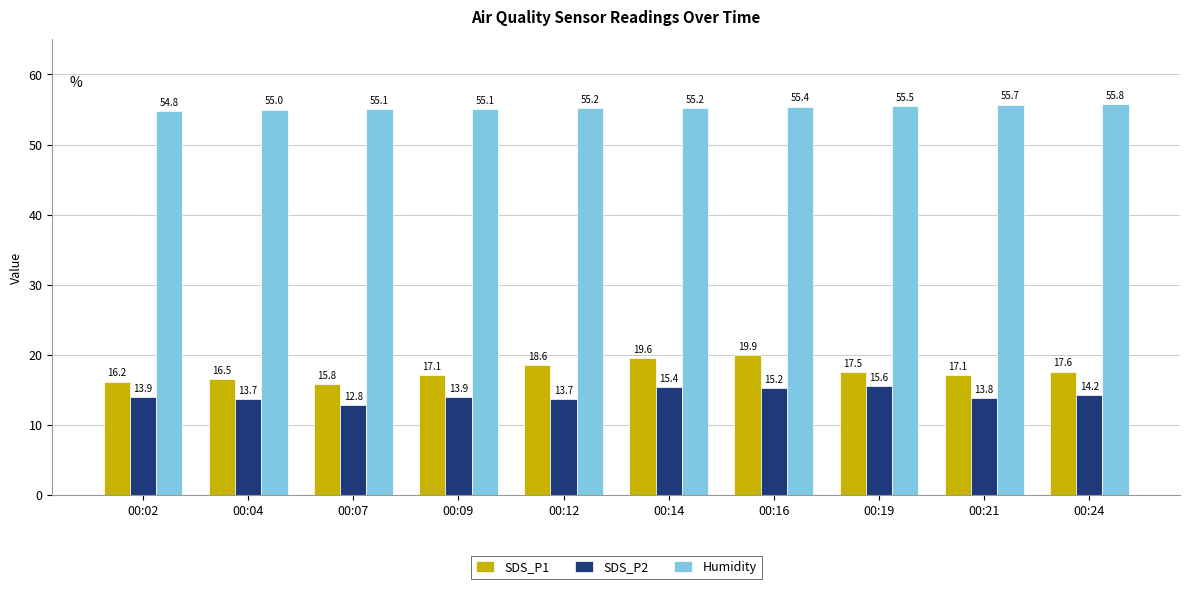

How many groups of bars are there?

10